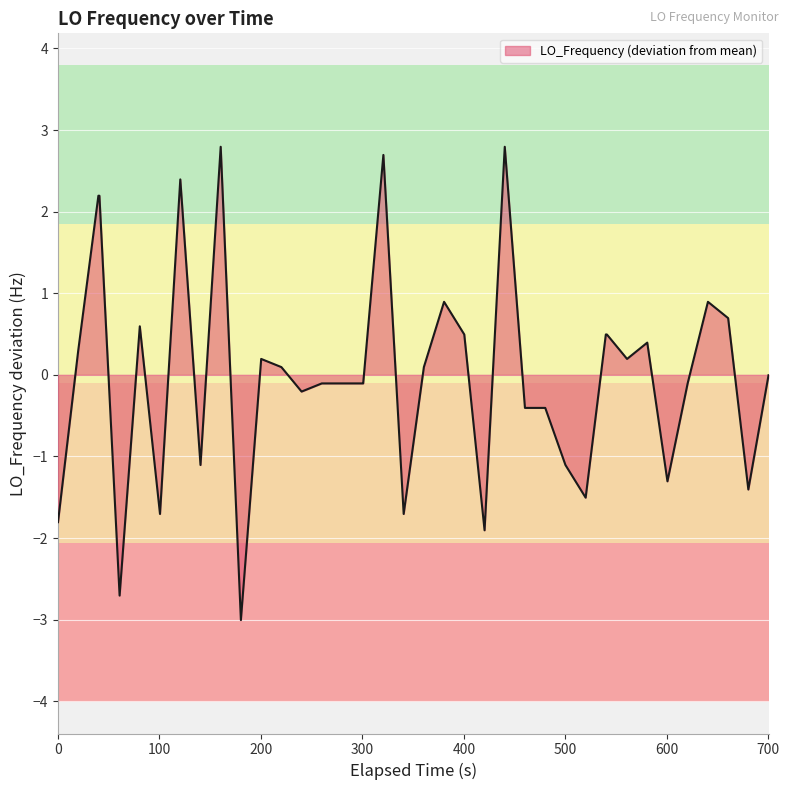

The chart shows a value of -1.8 at 0. True or false?

True